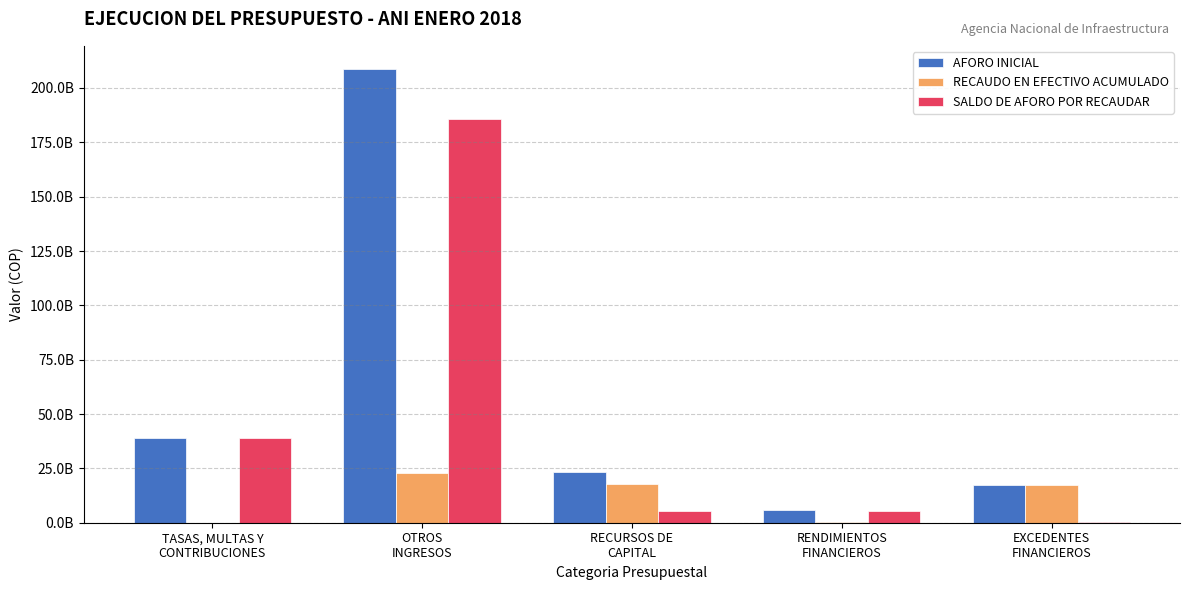

Does the chart contain stacked bars?

No